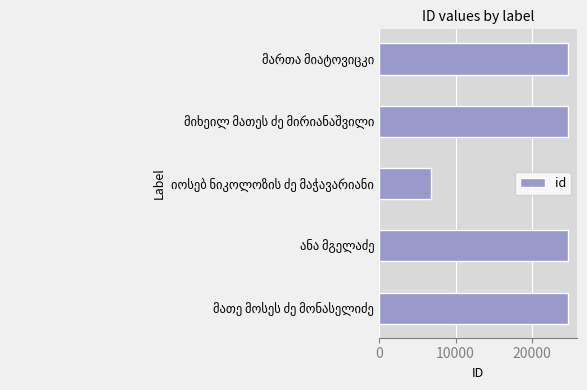

What is the difference between the maximum and minimum values?

17865